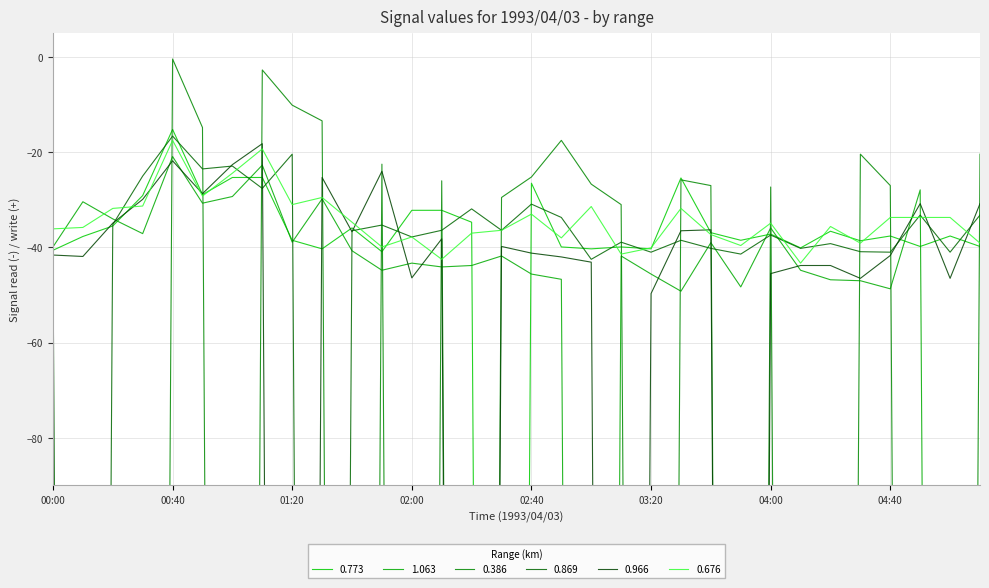

Reading left to right, extract all data points from this chart.

0.773: 00:00=-40.6	00:10=-37.7	00:20=-35.5	00:30=-29.1	00:40=-15.2	00:50=-28.9	01:00=-25.3	01:10=-25.3	01:20=-38.5	01:30=-40.3	01:40=-35.9	01:50=-40.9	02:00=-32.2	02:10=-32.2	02:20=-34.7	02:30=-999.0	02:40=-26.5	02:50=-39.9	03:00=-40.3	03:10=-39.9	03:20=-40.3	03:30=-25.4	03:40=-36.9	03:50=-38.5	04:00=-37.2	04:10=-40.1	04:20=-36.6	04:30=-38.6	04:40=-37.6	04:50=-39.8	05:00=-37.6	05:10=-39.8
1.063: 00:00=-39.9	00:10=-30.4	00:20=-34.0	00:30=-37.1	00:40=-20.9	00:50=-30.7	01:00=-29.3	01:10=-22.7	01:20=-38.9	01:30=-29.8	01:40=-40.7	01:50=-44.8	02:00=-43.3	02:10=-44.1	02:20=-43.8	02:30=-41.8	02:40=-45.6	02:50=-46.7	03:00=-999.0	03:10=-41.8	03:20=-45.6	03:30=-49.2	03:40=-39.0	03:50=-48.3	04:00=-35.9	04:10=-44.8	04:20=-46.8	04:30=-47.0	04:40=-48.7	04:50=-27.9	05:00=-999.0	05:10=-999.0
0.386: 00:00=-999.0	00:10=-999.0	00:20=-999.0	00:30=-999.0	00:40=-0.4	00:50=-14.8	01:00=-999.0	01:10=-2.7	01:20=-10.1	01:30=-13.4	01:40=-999.0	01:50=-22.5	02:00=-999.0	02:10=-26.0	02:20=-999.0	02:30=-29.5	02:40=-25.2	02:50=-17.5	03:00=-26.7	03:10=-31.0	03:20=-999.0	03:30=-25.8	03:40=-27.0	03:50=-999.0	04:00=-27.3	04:10=-999.0	04:20=-999.0	04:30=-20.4	04:40=-27.0	04:50=-999.0	05:00=-999.0	05:10=-20.4
0.869: 00:00=-42.4	00:10=-999.0	00:20=-35.2	00:30=-25.0	00:40=-16.6	00:50=-23.5	01:00=-22.9	01:10=-27.6	01:20=-20.4	01:30=-999.0	01:40=-36.5	01:50=-35.3	02:00=-37.8	02:10=-36.4	02:20=-31.9	02:30=-36.4	02:40=-30.9	02:50=-33.7	03:00=-42.5	03:10=-38.9	03:20=-41.0	03:30=-38.5	03:40=-40.2	03:50=-41.4	04:00=-37.4	04:10=-40.2	04:20=-39.2	04:30=-40.9	04:40=-41.0	04:50=-33.2	05:00=-41.0	05:10=-33.2
0.966: 00:00=-41.6	00:10=-41.9	00:20=-34.9	00:30=-29.9	00:40=-21.8	00:50=-28.7	01:00=-22.6	01:10=-18.2	01:20=-999.0	01:30=-25.3	01:40=-36.7	01:50=-24.0	02:00=-46.4	02:10=-38.2	02:20=-999.0	02:30=-39.8	02:40=-41.2	02:50=-42.0	03:00=-43.1	03:10=-999.0	03:20=-49.7	03:30=-36.5	03:40=-36.3	03:50=-999.0	04:00=-45.5	04:10=-43.8	04:20=-43.8	04:30=-46.5	04:40=-41.7	04:50=-30.8	05:00=-46.5	05:10=-30.8
0.676: 00:00=-36.1	00:10=-35.8	00:20=-31.8	00:30=-31.3	00:40=-17.5	00:50=-29.2	01:00=-24.4	01:10=-19.3	01:20=-31.0	01:30=-29.5	01:40=-34.7	01:50=-39.9	02:00=-37.8	02:10=-42.5	02:20=-37.0	02:30=-36.4	02:40=-33.0	02:50=-38.0	03:00=-31.4	03:10=-41.4	03:20=-40.1	03:30=-31.8	03:40=-37.3	03:50=-39.6	04:00=-34.9	04:10=-43.3	04:20=-35.6	04:30=-39.1	04:40=-33.7	04:50=-33.7	05:00=-33.7	05:10=-39.1